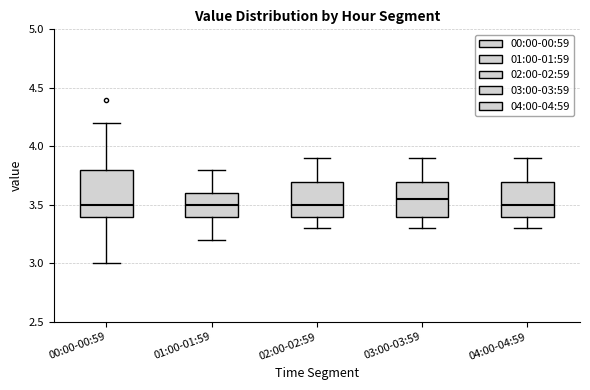

Which box is the tallest, from its lower edge to its upper edge?

00:00-00:59